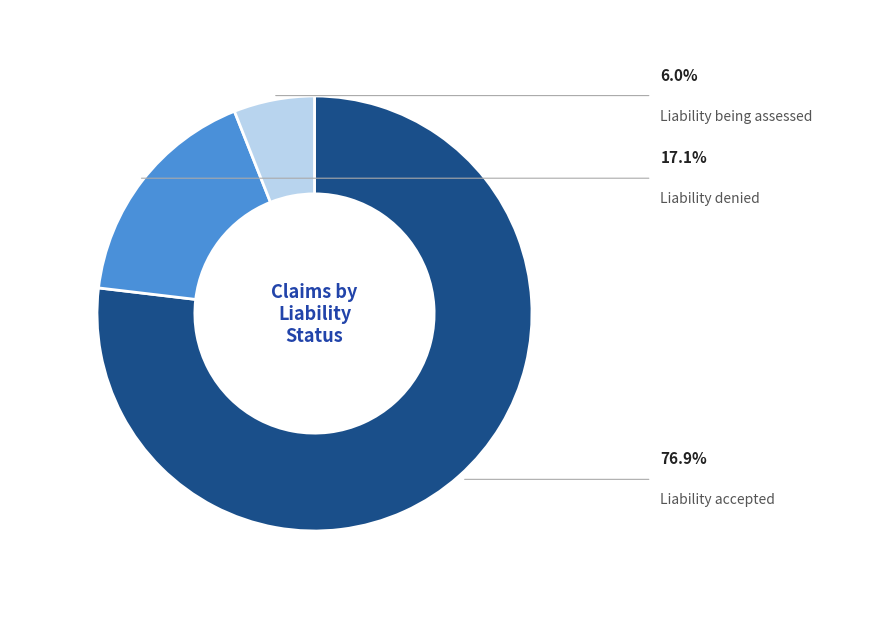

Is there any slice that represents more than half of the pie?

Yes